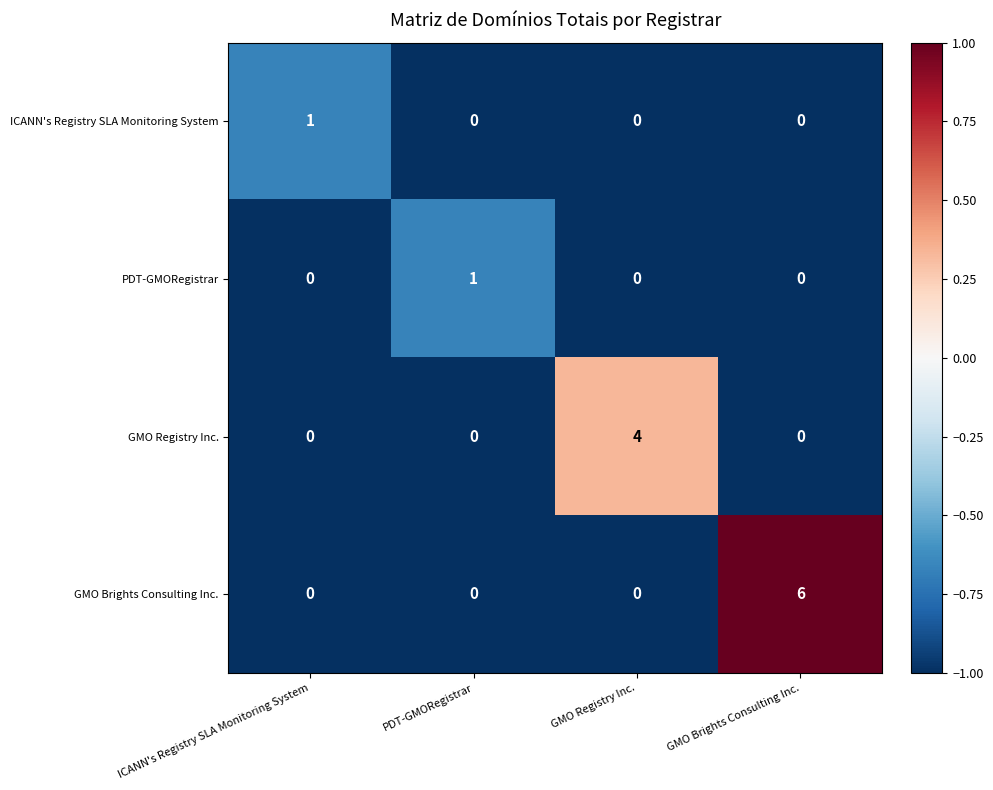

Reading left to right, what are all the values shown in this chart?

ICANN's Registry SLA Monitoring System: ICANN's Registry SLA Monitoring System=1	PDT-GMORegistrar=0	GMO Registry Inc.=0	GMO Brights Consulting Inc.=0
PDT-GMORegistrar: ICANN's Registry SLA Monitoring System=0	PDT-GMORegistrar=1	GMO Registry Inc.=0	GMO Brights Consulting Inc.=0
GMO Registry Inc.: ICANN's Registry SLA Monitoring System=0	PDT-GMORegistrar=0	GMO Registry Inc.=4	GMO Brights Consulting Inc.=0
GMO Brights Consulting Inc.: ICANN's Registry SLA Monitoring System=0	PDT-GMORegistrar=0	GMO Registry Inc.=0	GMO Brights Consulting Inc.=6